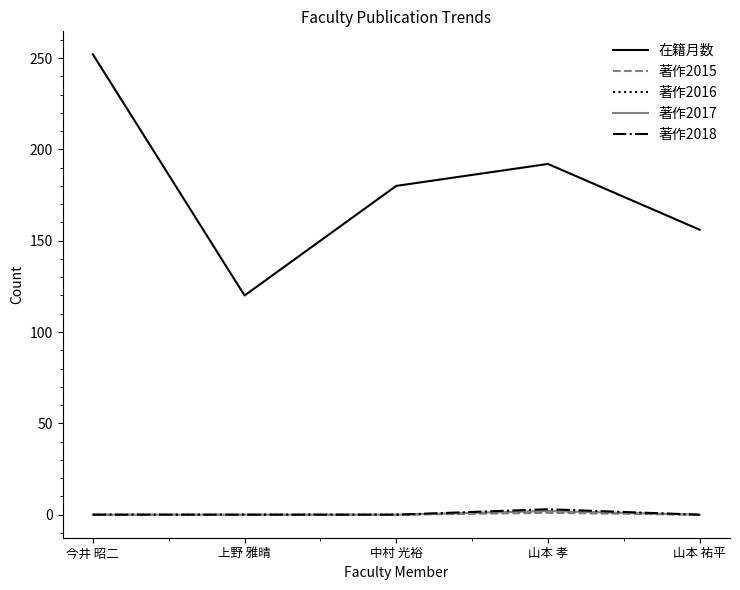

Does the chart have visible grid lines?

No